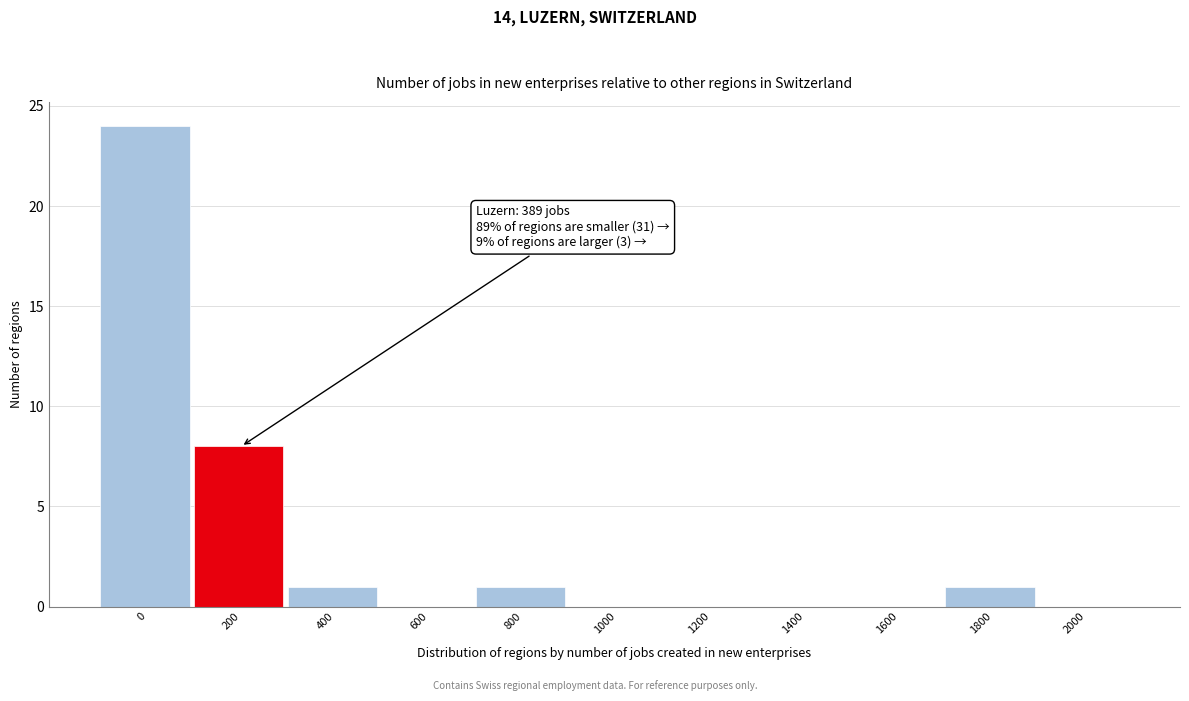

Reading right to left, extract all data points from this chart.

2000=0	1800=1	1600=0	1400=0	1200=0	1000=0	800=1	600=0	400=1	200=8	0=24